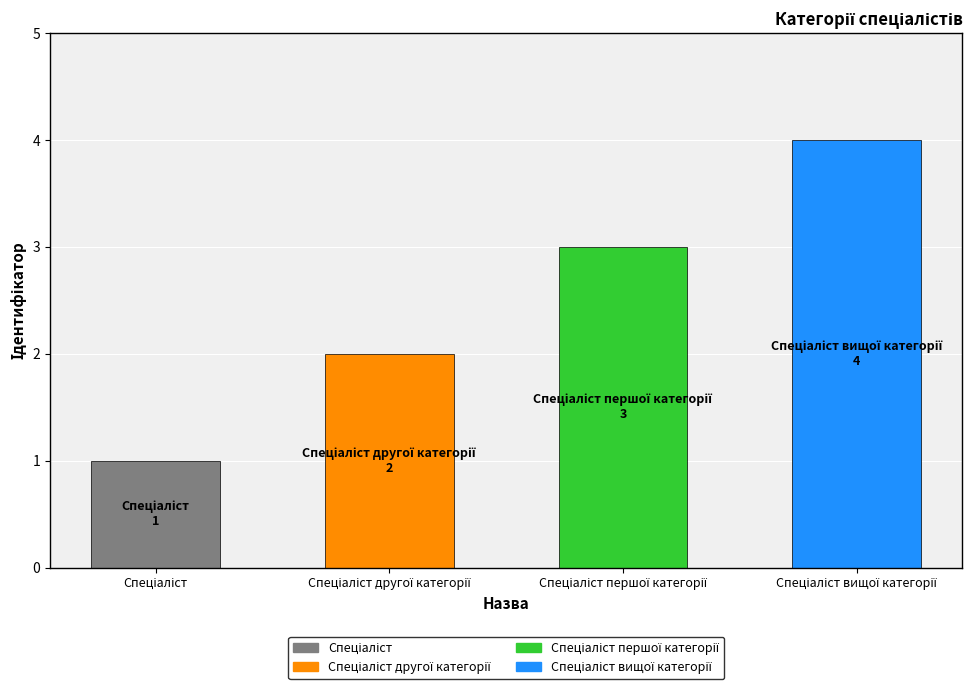

What is the value of the 2nd bar from the left?

2